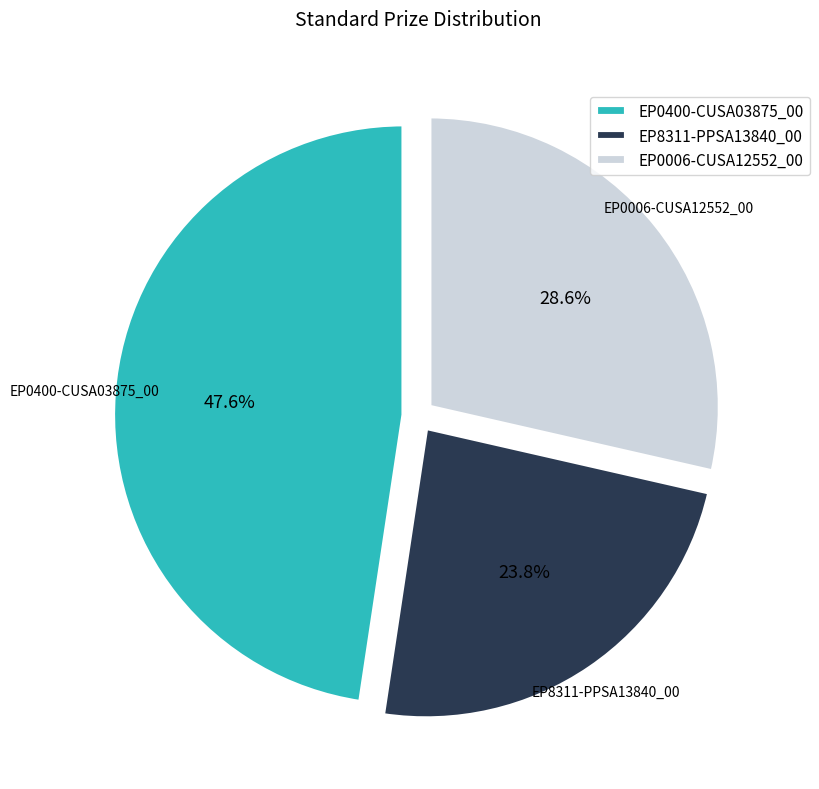

Approximately how many times larger is the value at EP0006-CUSA12552_00 compared to EP0400-CUSA03875_00?

0.6